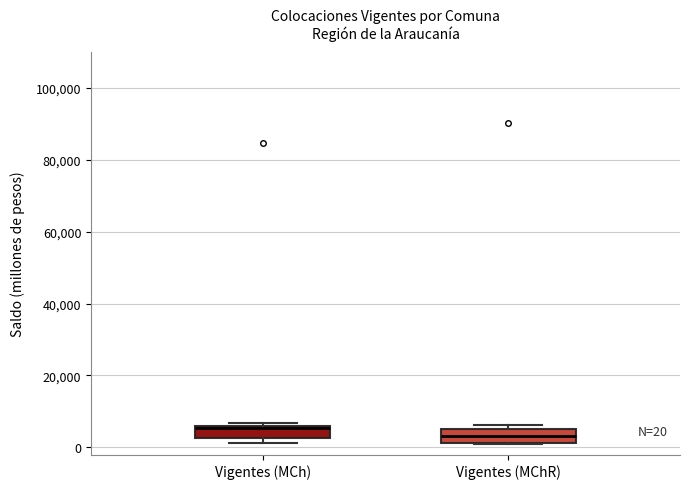

Which box's median line is the highest?

Vigentes (MCh)